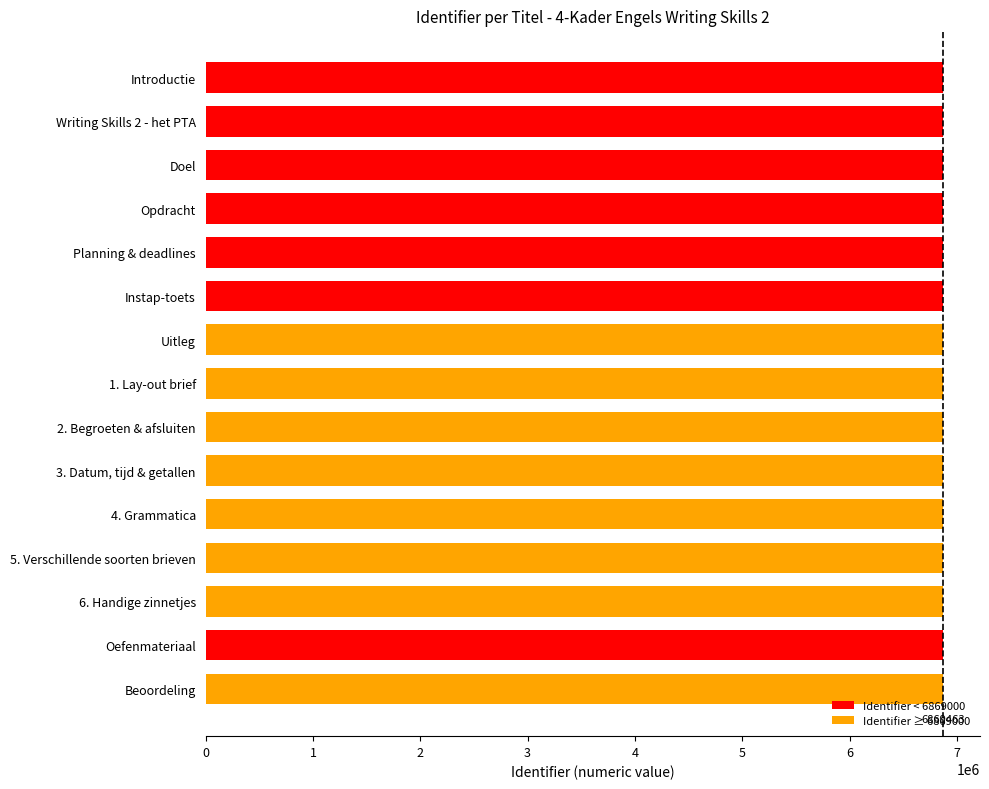

What is the label of the 7th bar from the top?

Uitleg